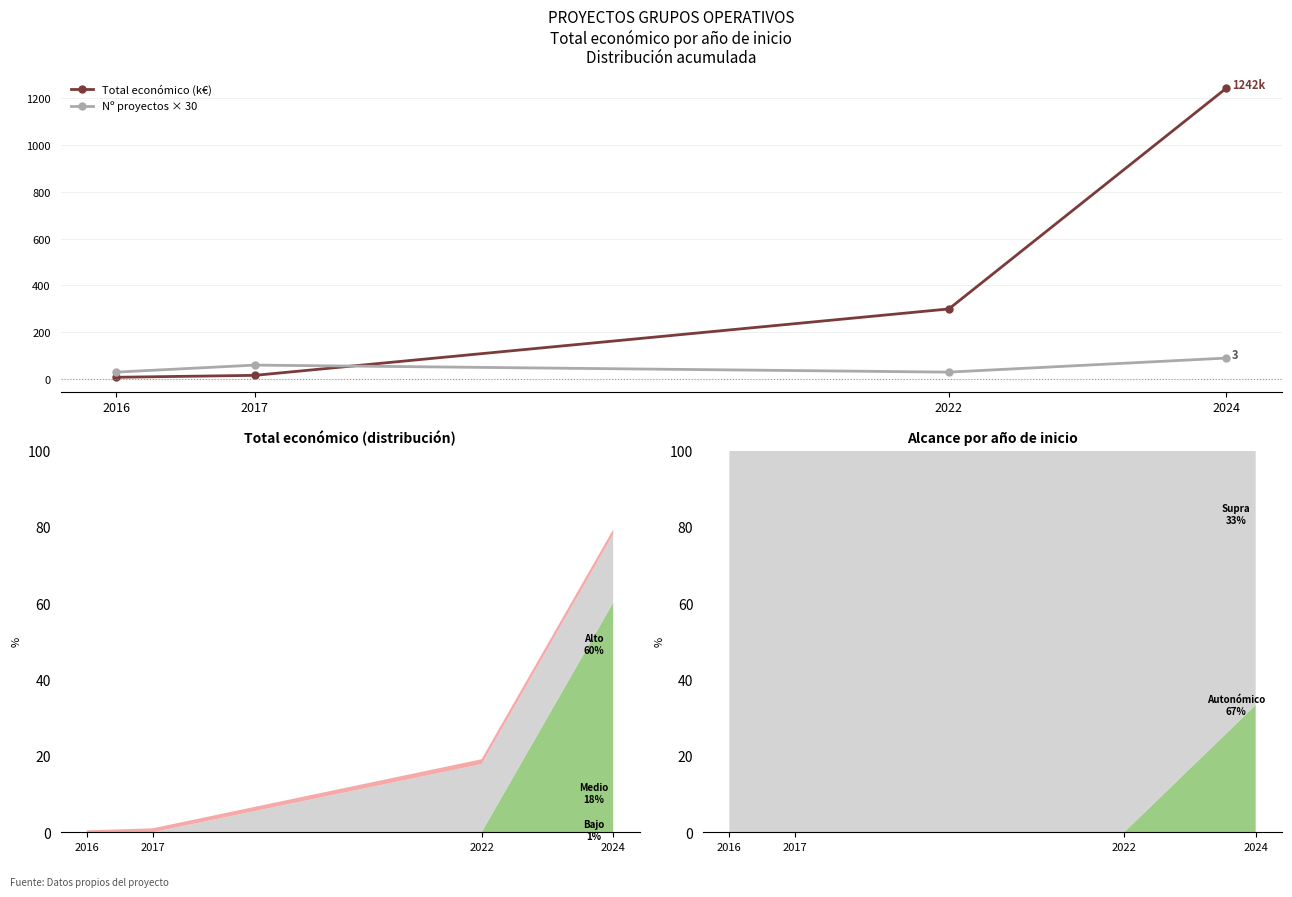

How many interior local valleys does the Nº proyectos × 30 series have?

1